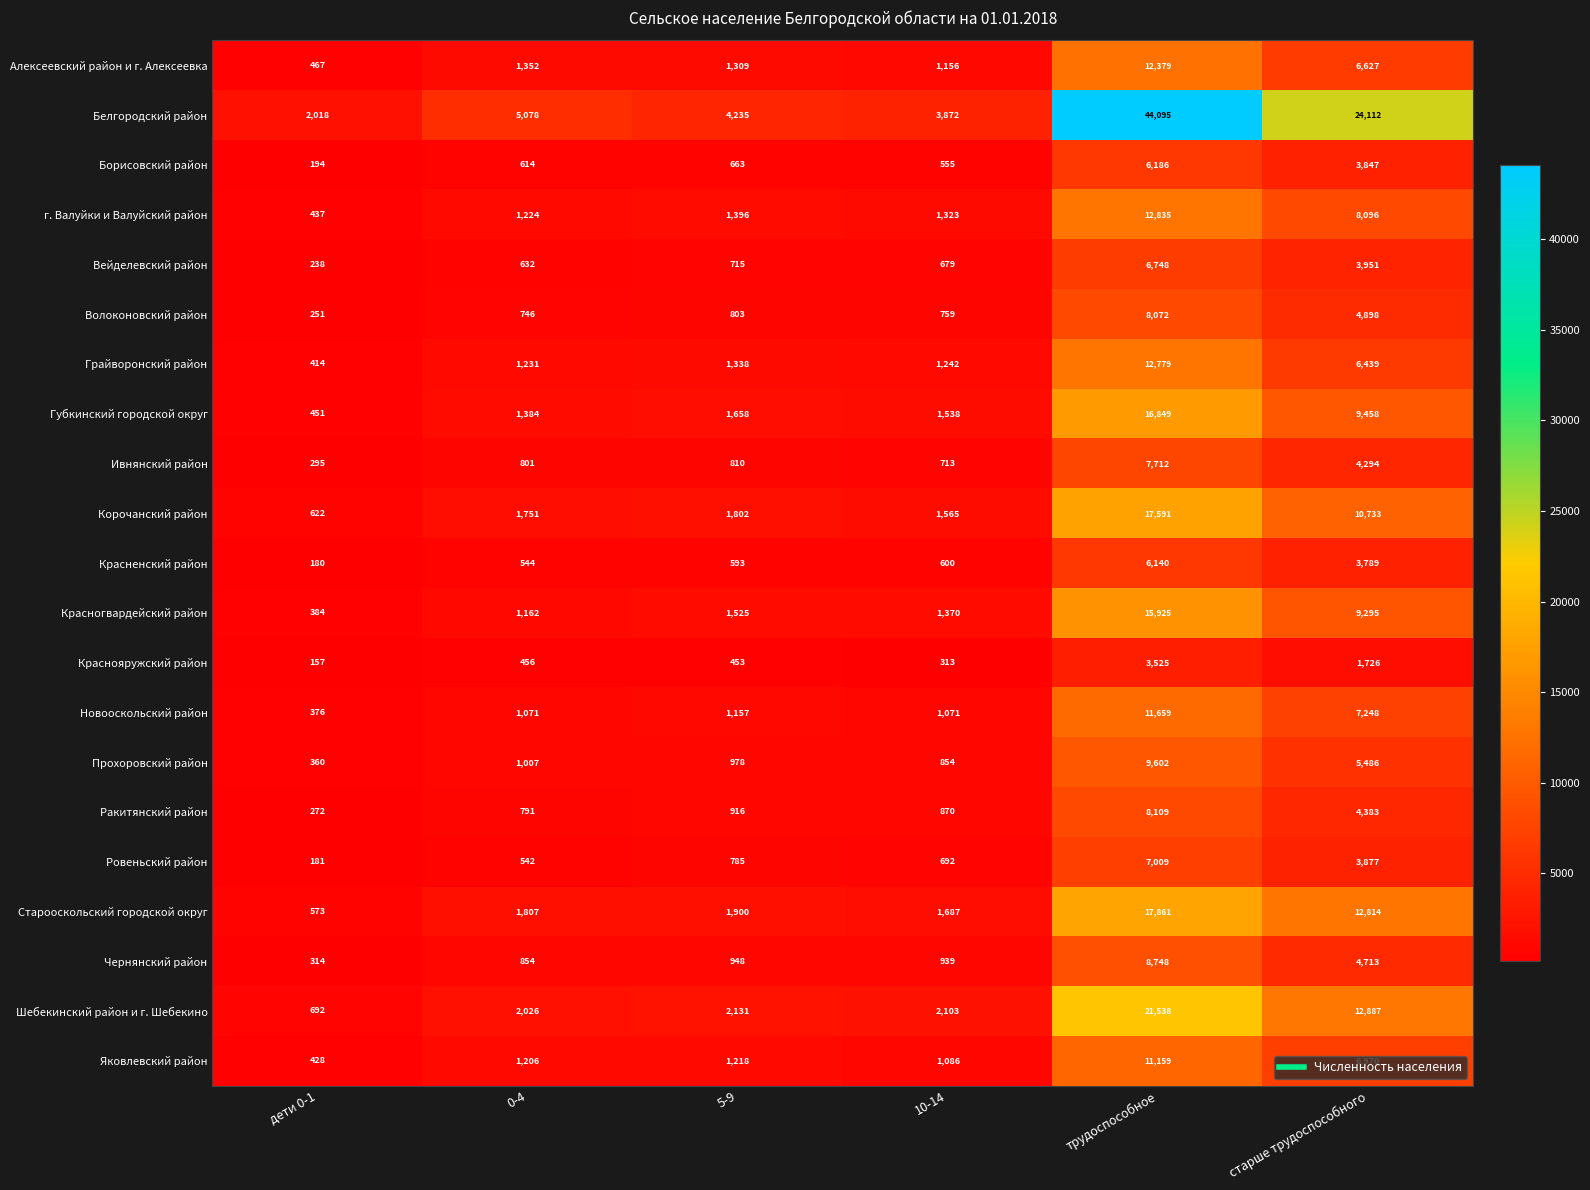

What is the sum of all Старооскольский городской округ values?

36642